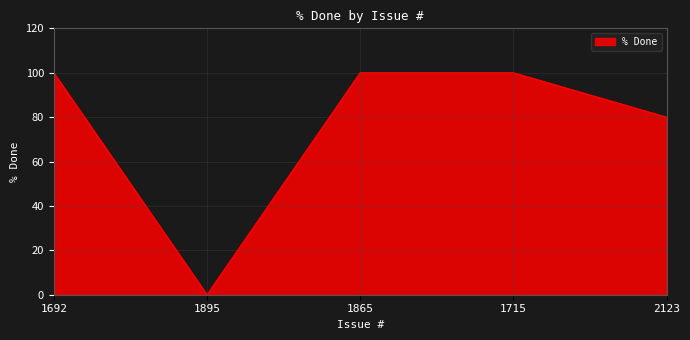

What is the greatest value displayed?

100